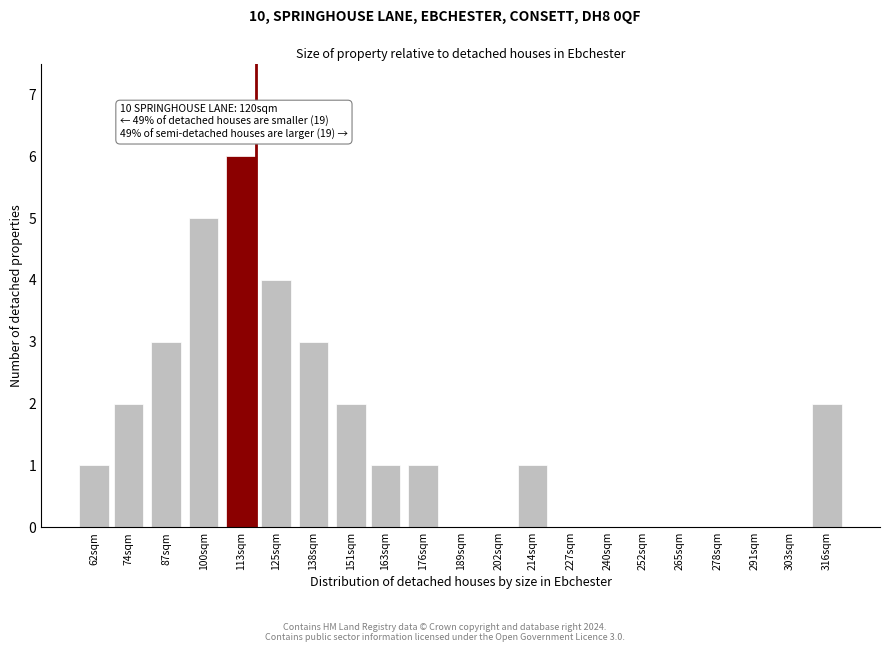

Reading left to right, list all the values displayed in this chart.

62sqm=1	74sqm=2	87sqm=3	100sqm=5	113sqm=6	125sqm=4	138sqm=3	151sqm=2	163sqm=1	176sqm=1	189sqm=0	202sqm=0	214sqm=1	227sqm=0	240sqm=0	252sqm=0	265sqm=0	278sqm=0	291sqm=0	303sqm=0	316sqm=2